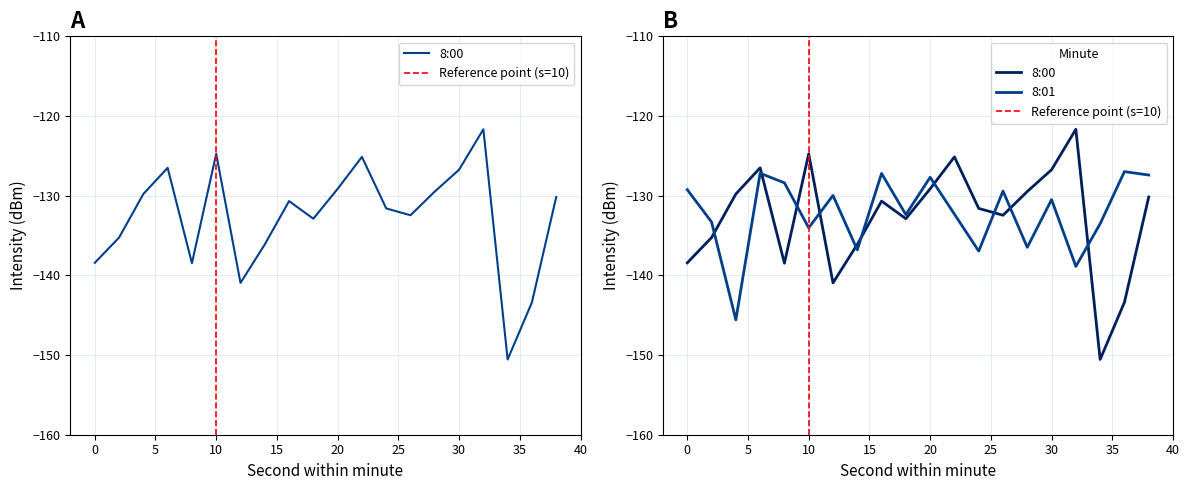

What is the total value across all series at 38?

-257.6